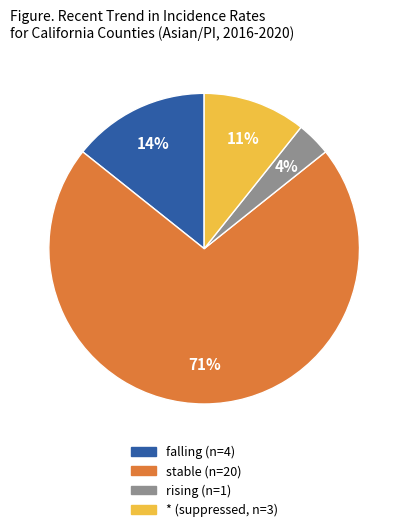

Which category has the biggest portion of the pie?

stable